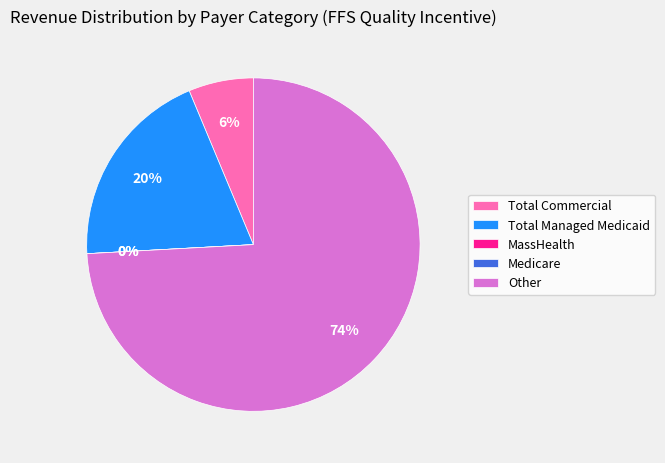

What is the smallest slice in the pie chart?

MassHealth